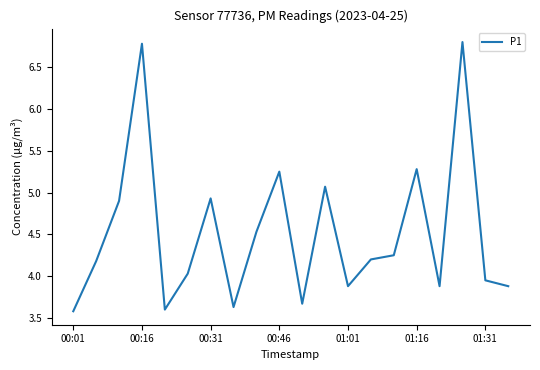

What is the difference between the maximum and minimum values?

3.2